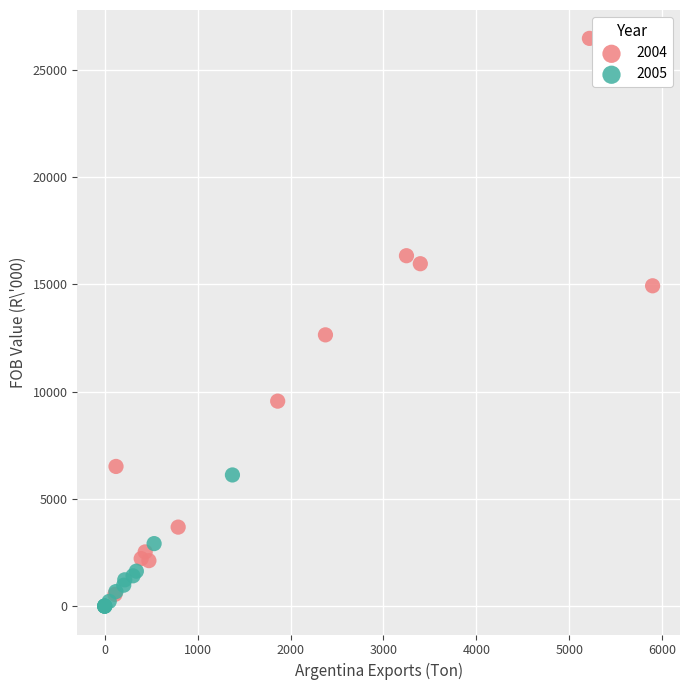

What are all the series names shown in the legend?

2004, 2005